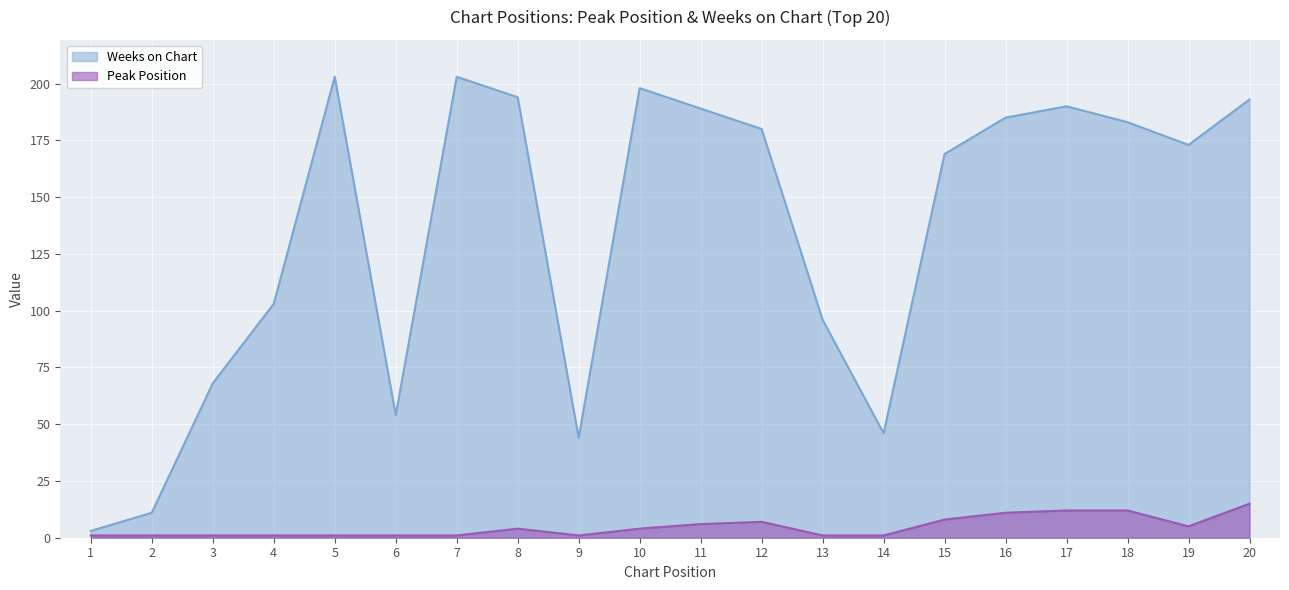

True or false: Weeks on Chart has a value of 46 at 14.

True